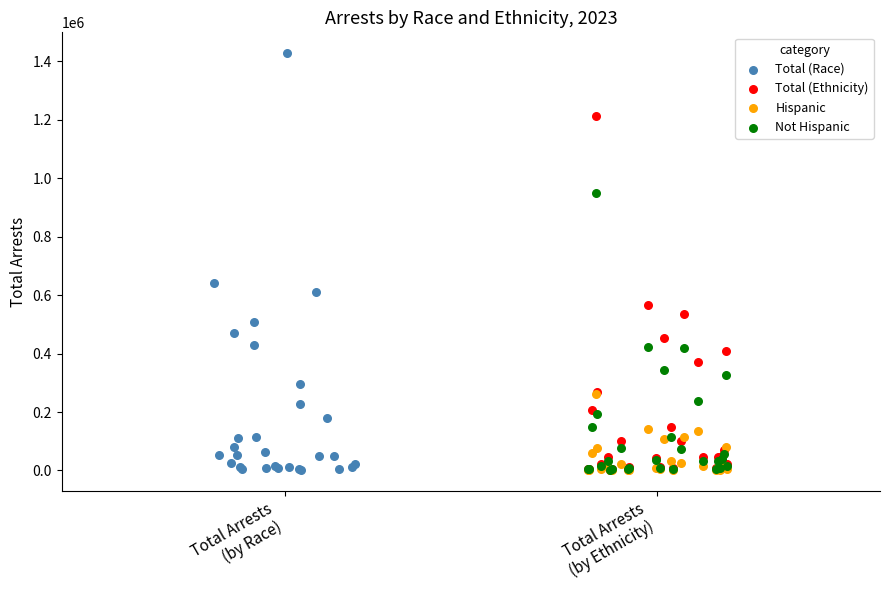

Which series has the widest spread of Y values?

Total (Race)